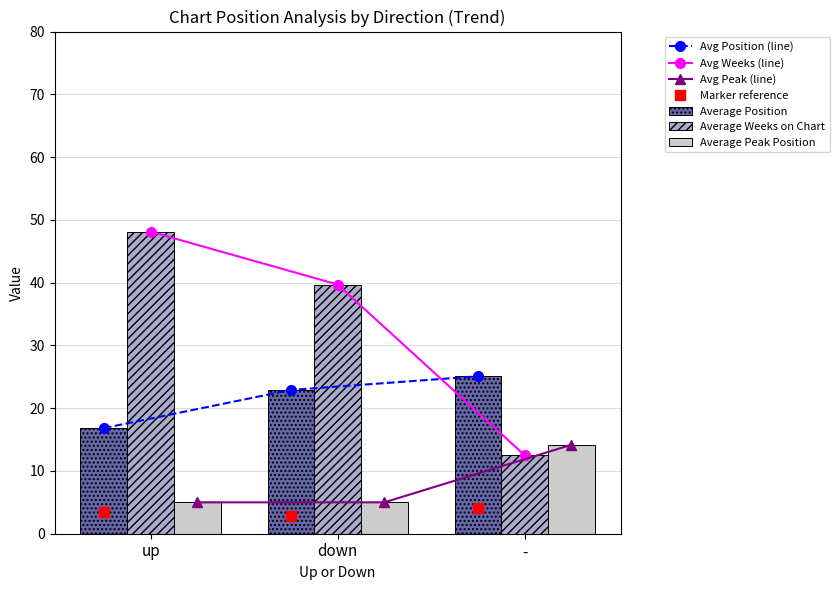

What is the value of the Average Peak Position bar at the 1st from the left?

5.0